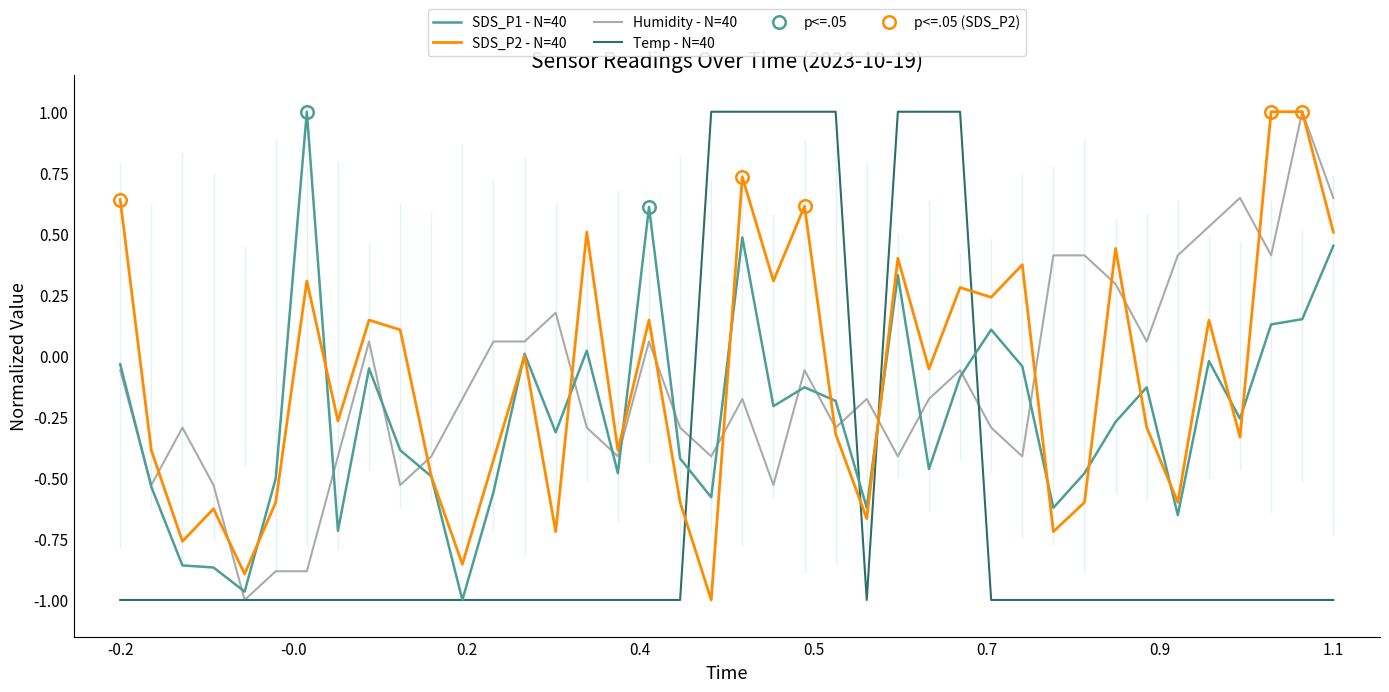

Which series ends up on top after the final intersection of Temp - N=40 and SDS_P2 - N=40?

SDS_P2 - N=40